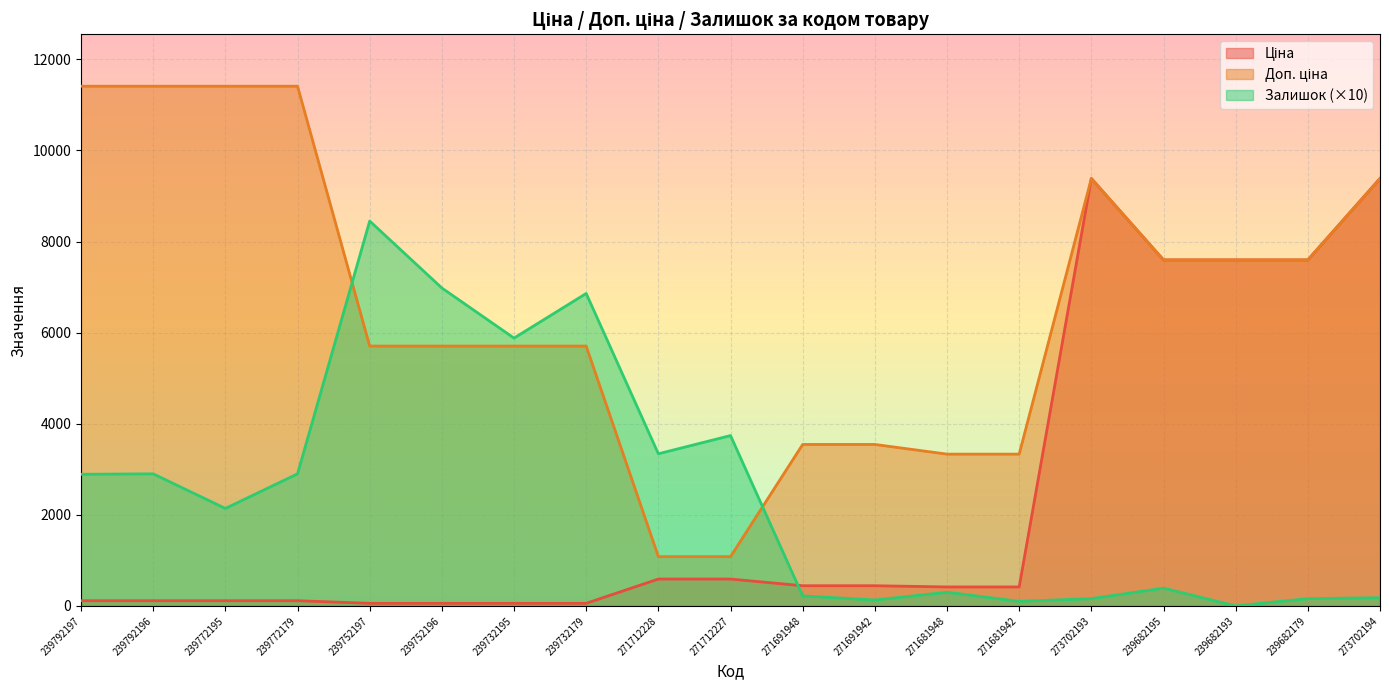

Which series ends up on top after the final intersection of Залишок and Доп. ціна?

Доп. ціна